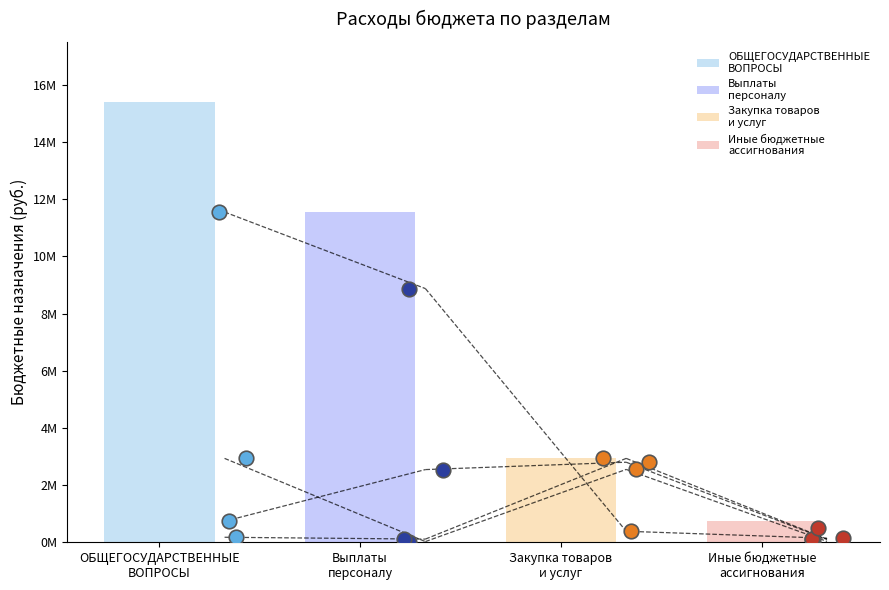

At which category is the sum across all series the highest?

ОБЩЕГОСУДАРСТВЕННЫЕ
ВОПРОСЫ